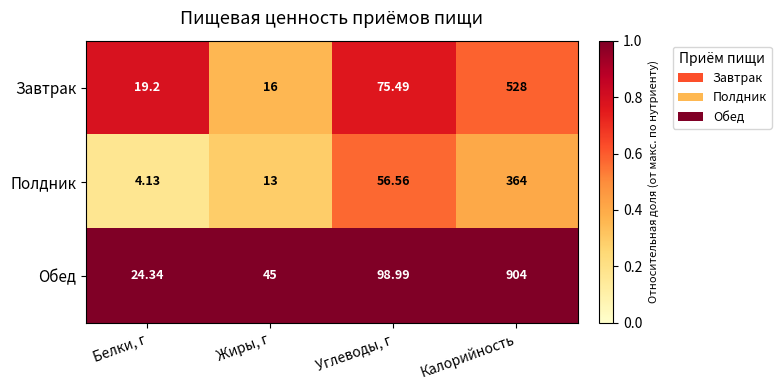

Rank the series by their maximum value, from lowest to highest.

Полдник, Завтрак, Обед